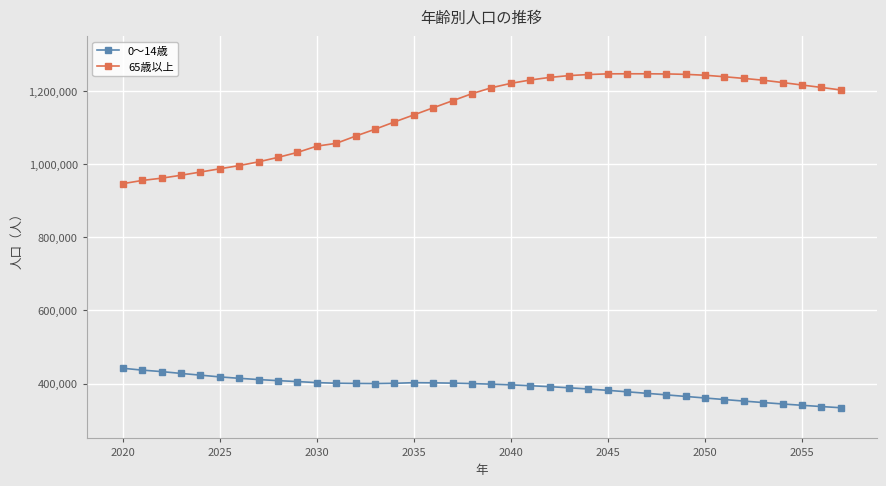

True or false: 0〜14歳 and 65歳以上 intersect in this chart.

False